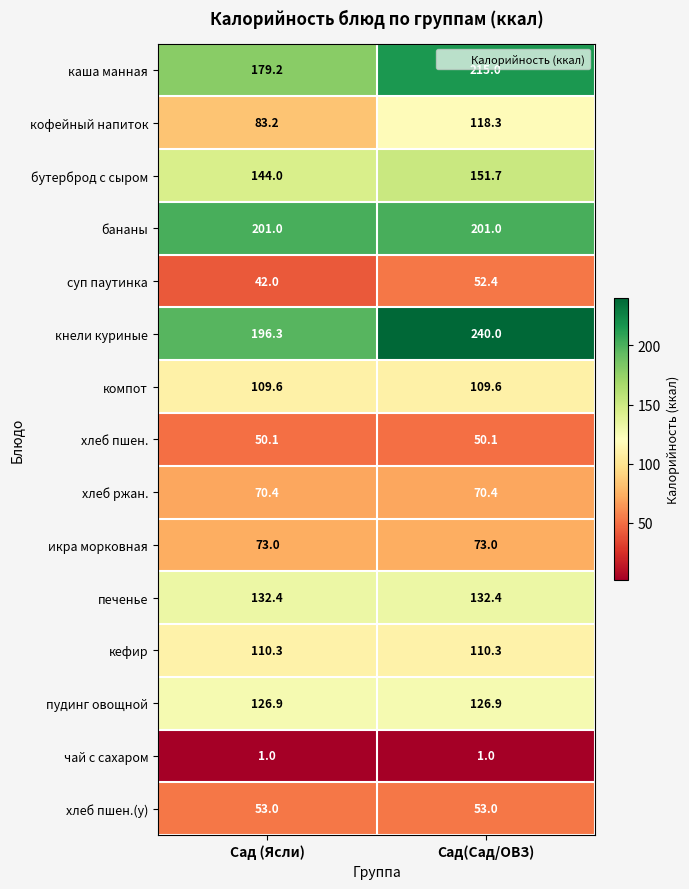

The бананы series shows 201.0 at Сад(Сад/ОВЗ). True or false?

True